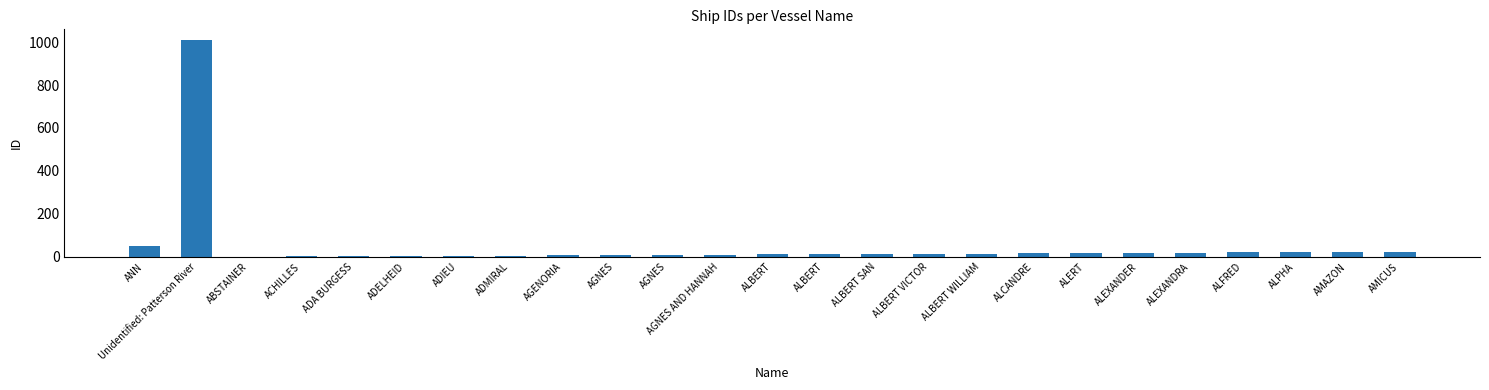

Count the number of categories in the chart.

25